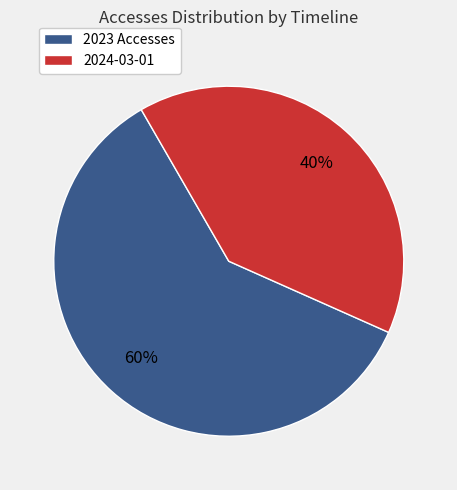

Is there a majority slice in this chart?

Yes